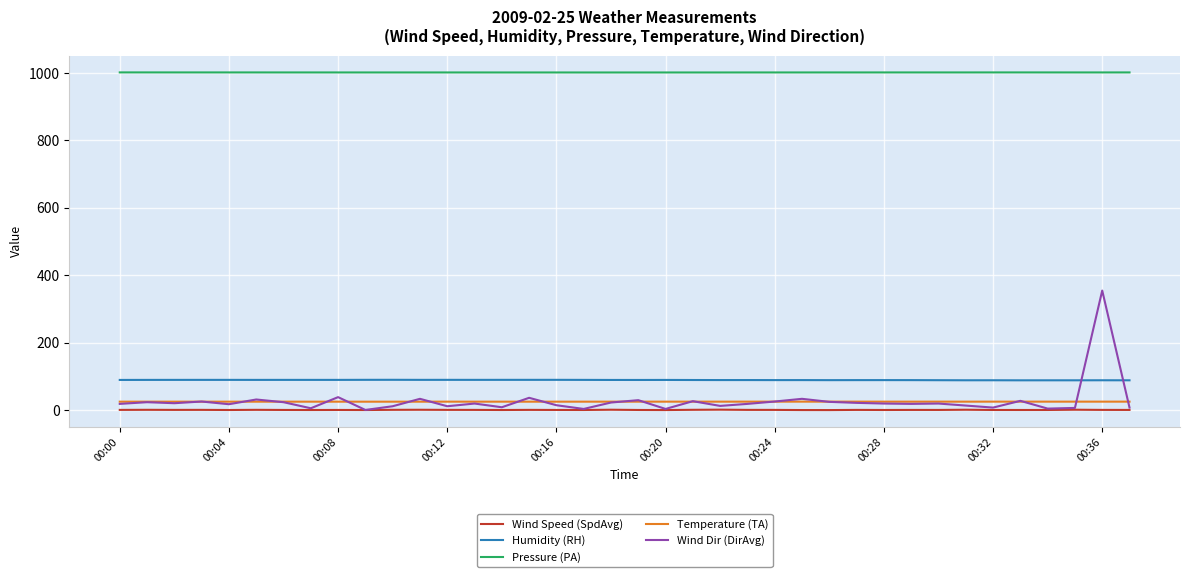

What are all the series names shown in the legend?

Wind Speed (SpdAvg), Humidity (RH), Pressure (PA), Temperature (TA), Wind Dir (DirAvg)